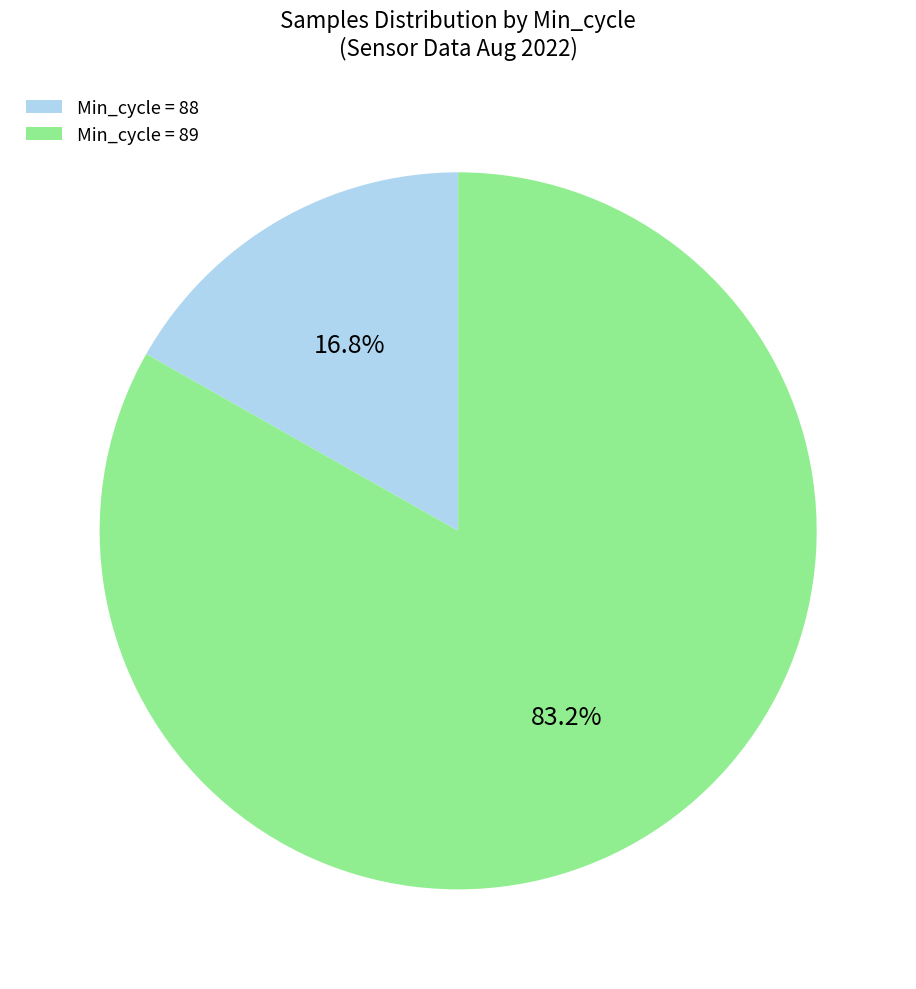

Which has a higher value, Min_cycle = 88 or Min_cycle = 89?

Min_cycle = 89